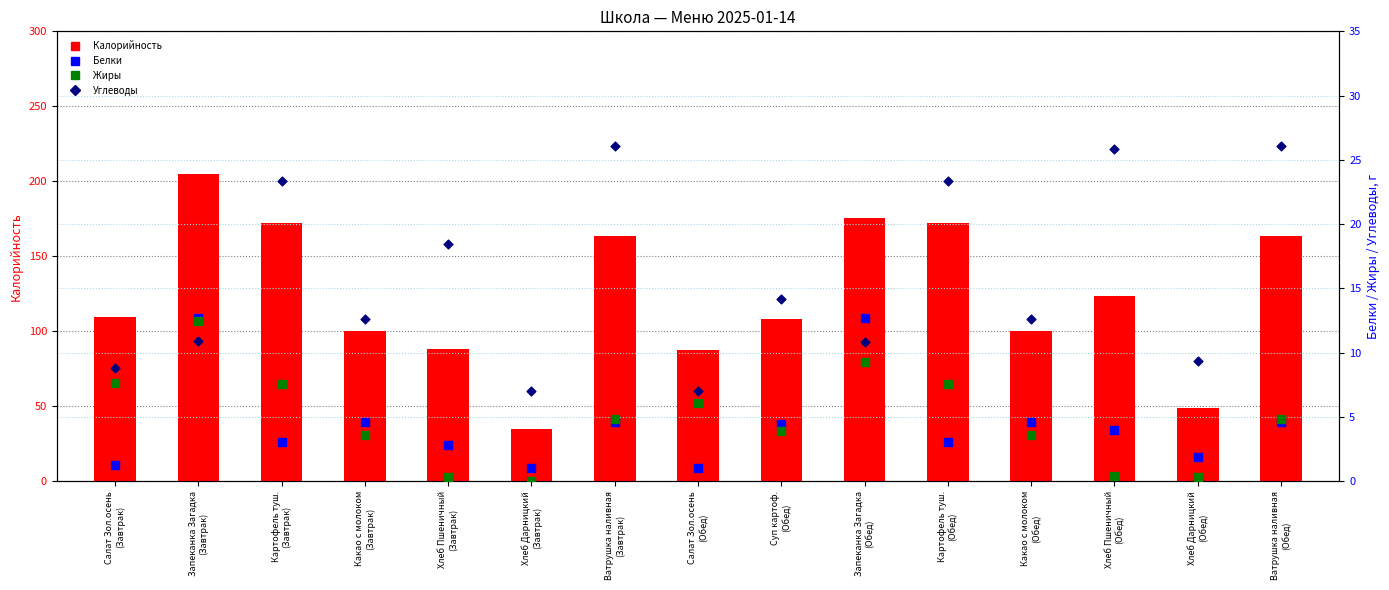

Is the value of Калорийность at Хлеб Пшеничный
(Обед) greater than the value of Жиры at Хлеб Пшеничный
(Обед)?

Yes